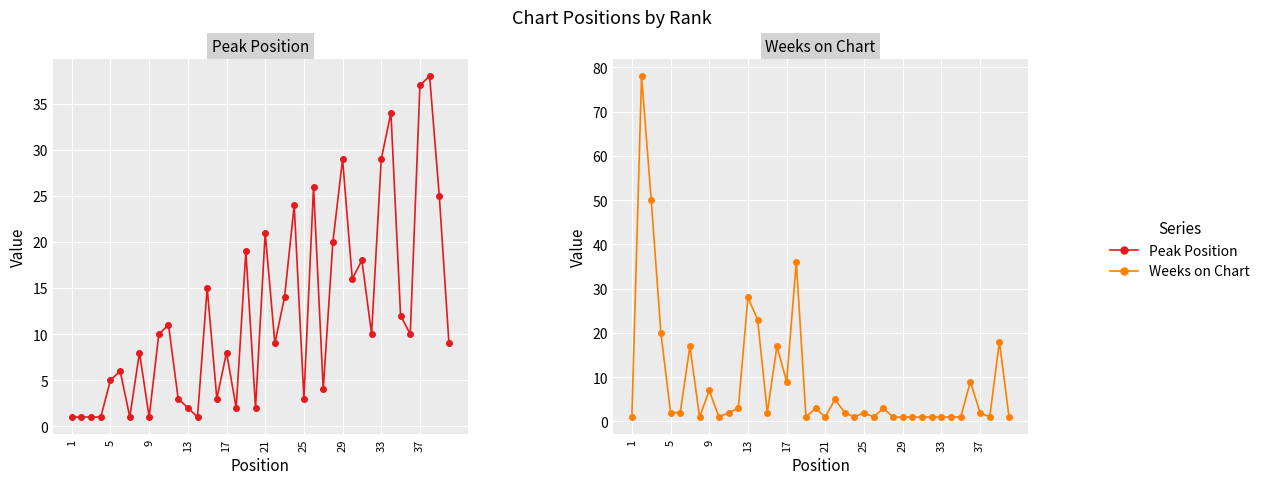

What is the smallest value displayed?

1